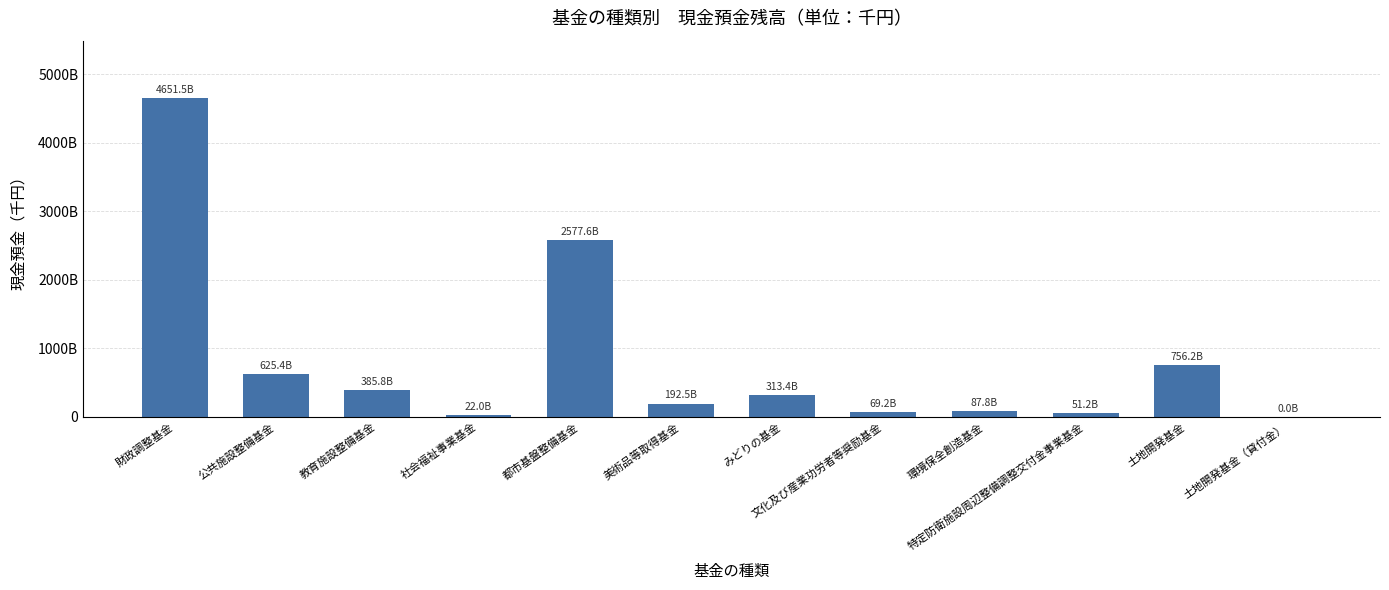

What is the value of the 10th bar from the left?

51164000